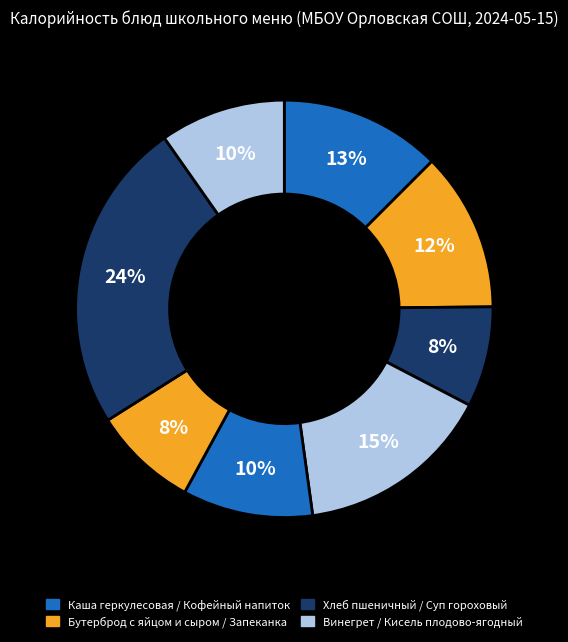

Count the number of slices in the pie.

8